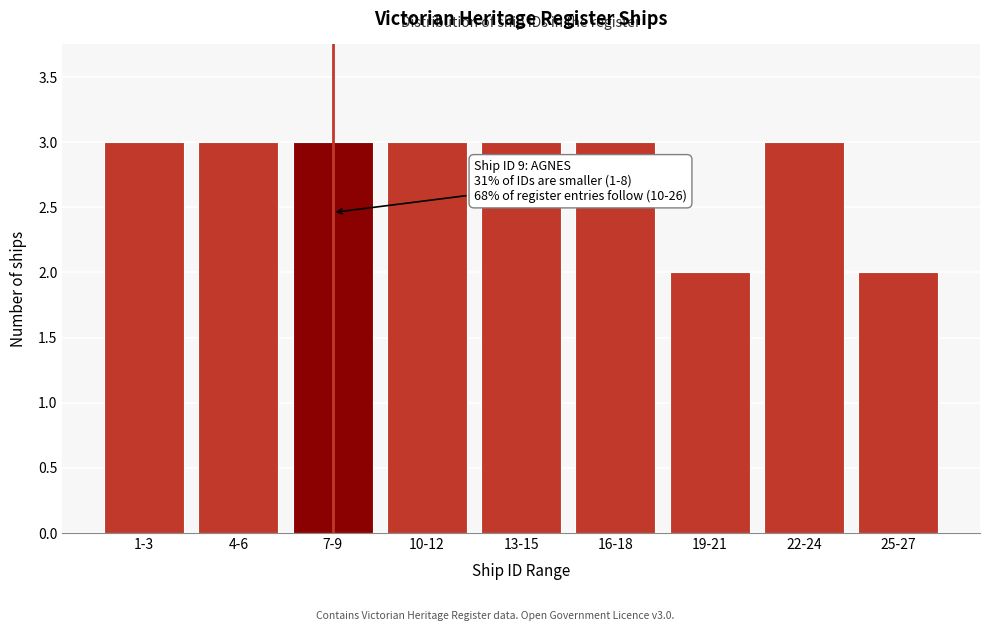

Reading right to left, extract all data points from this chart.

2	3	2	3	3	3	3	3	3